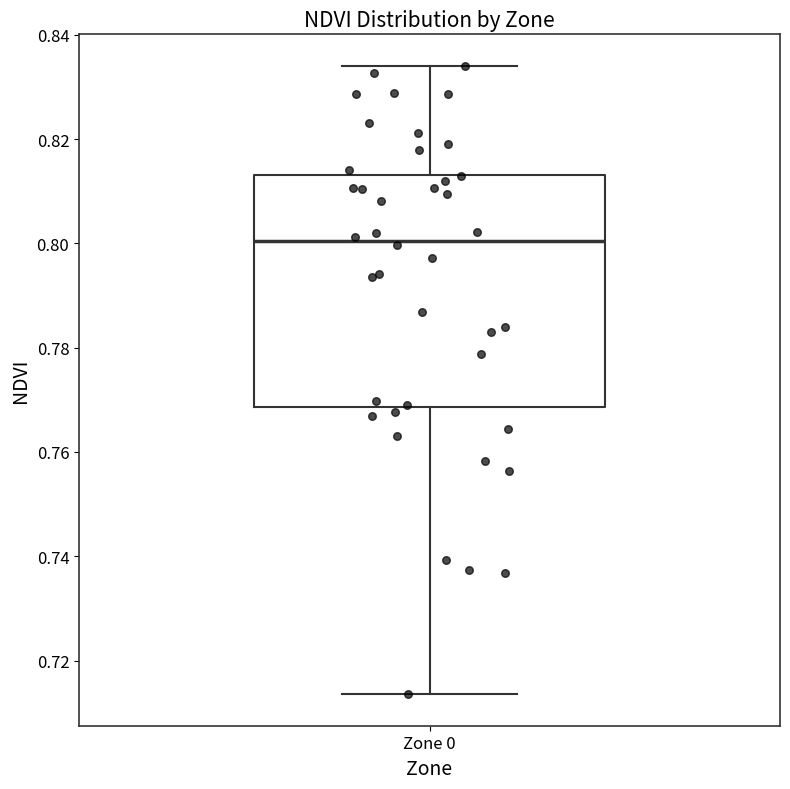

Read this box plot against the y-axis: the position of the median line, the range covered by the box, and the ends of both whiskers. The values are not printed on the chart, so give them approximately, as read against the axis.

median 0.800, box 0.768 to 0.814, whiskers 0.714 to 0.834